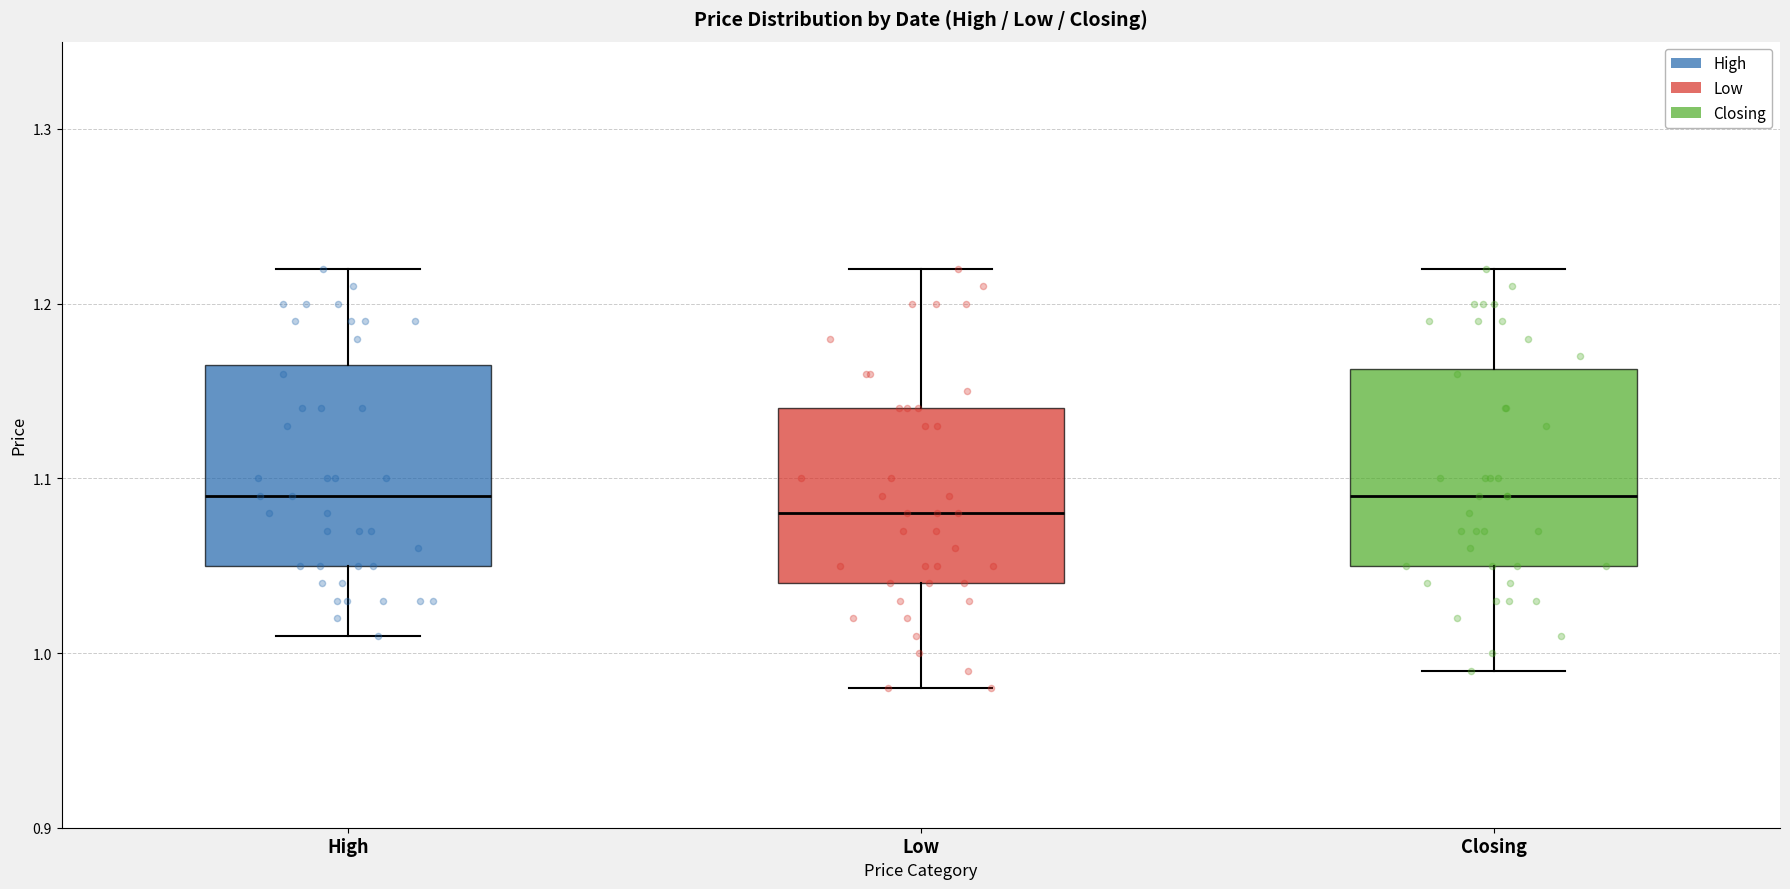

Reading left to right, read every box against the y-axis: the position of its median line, the range the box covers, and the ends of its whiskers. The values are not printed on the chart, so give them approximately, as read against the axis.

High: median 1.09, box 1.05 to 1.17, whiskers 1.01 to 1.22
Low: median 1.08, box 1.04 to 1.14, whiskers 0.98 to 1.22
Closing: median 1.09, box 1.05 to 1.16, whiskers 0.99 to 1.22